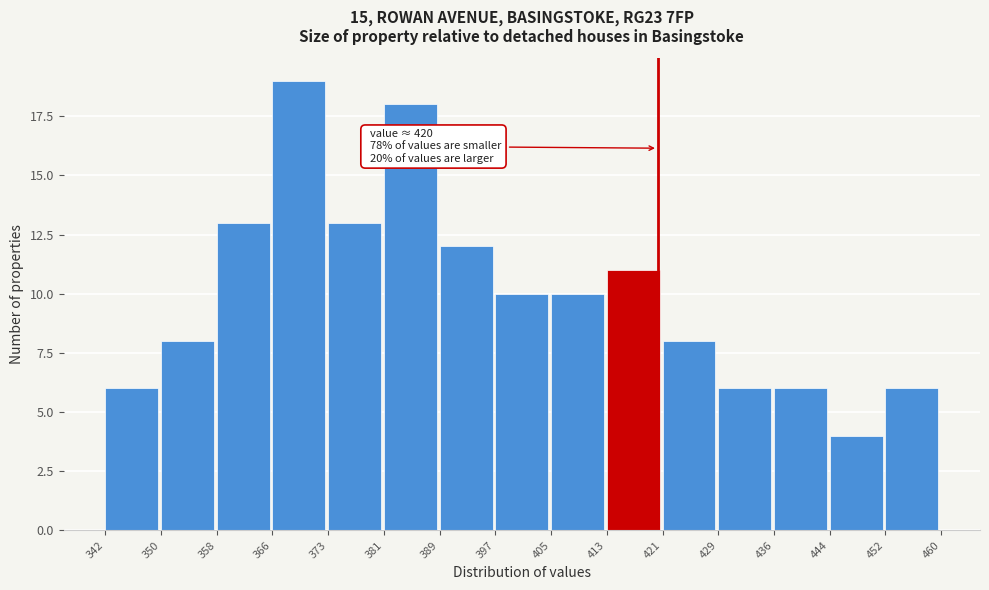

Which range on the x-axis has the tallest bar?

366 to 373